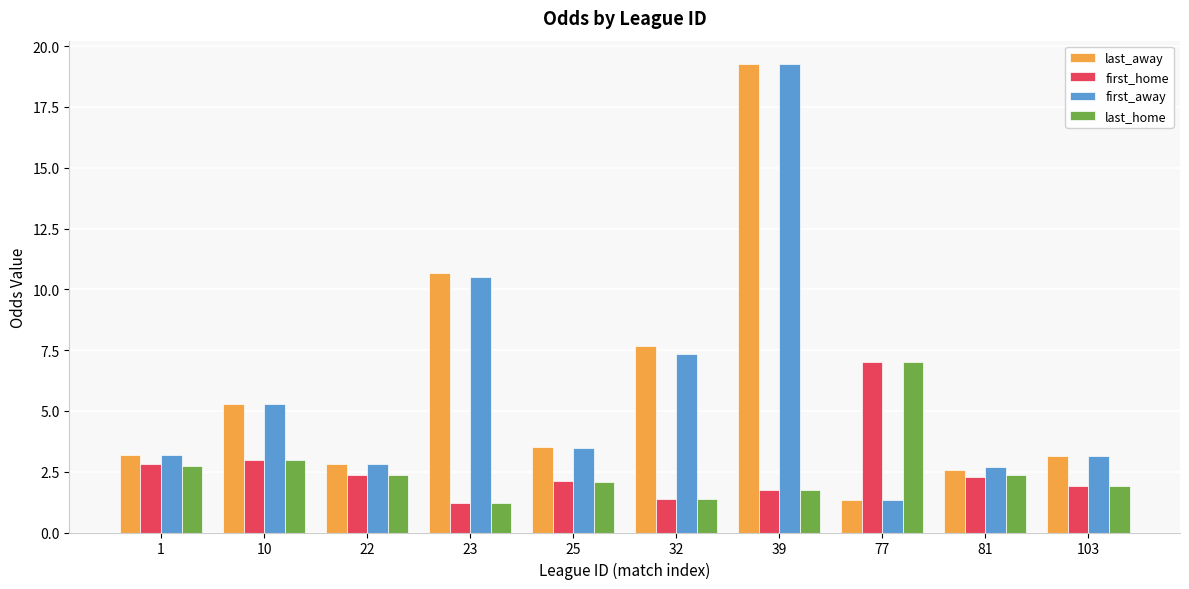

Are the bars grouped side by side (vs. stacked)?

Yes